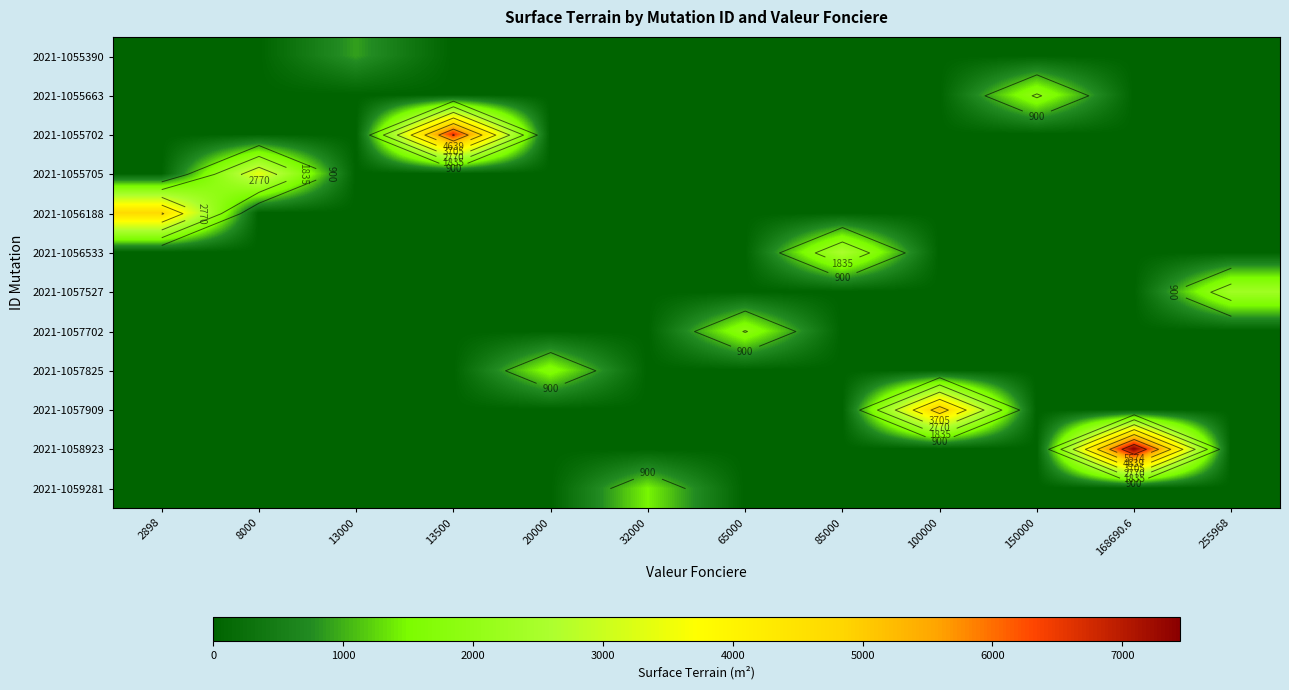

What is the difference between the highest and lowest values at 32000?

1467